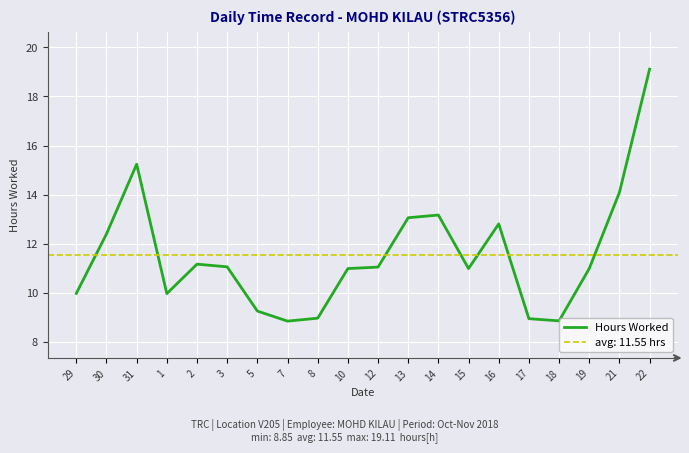

What position from the left is 16?

15